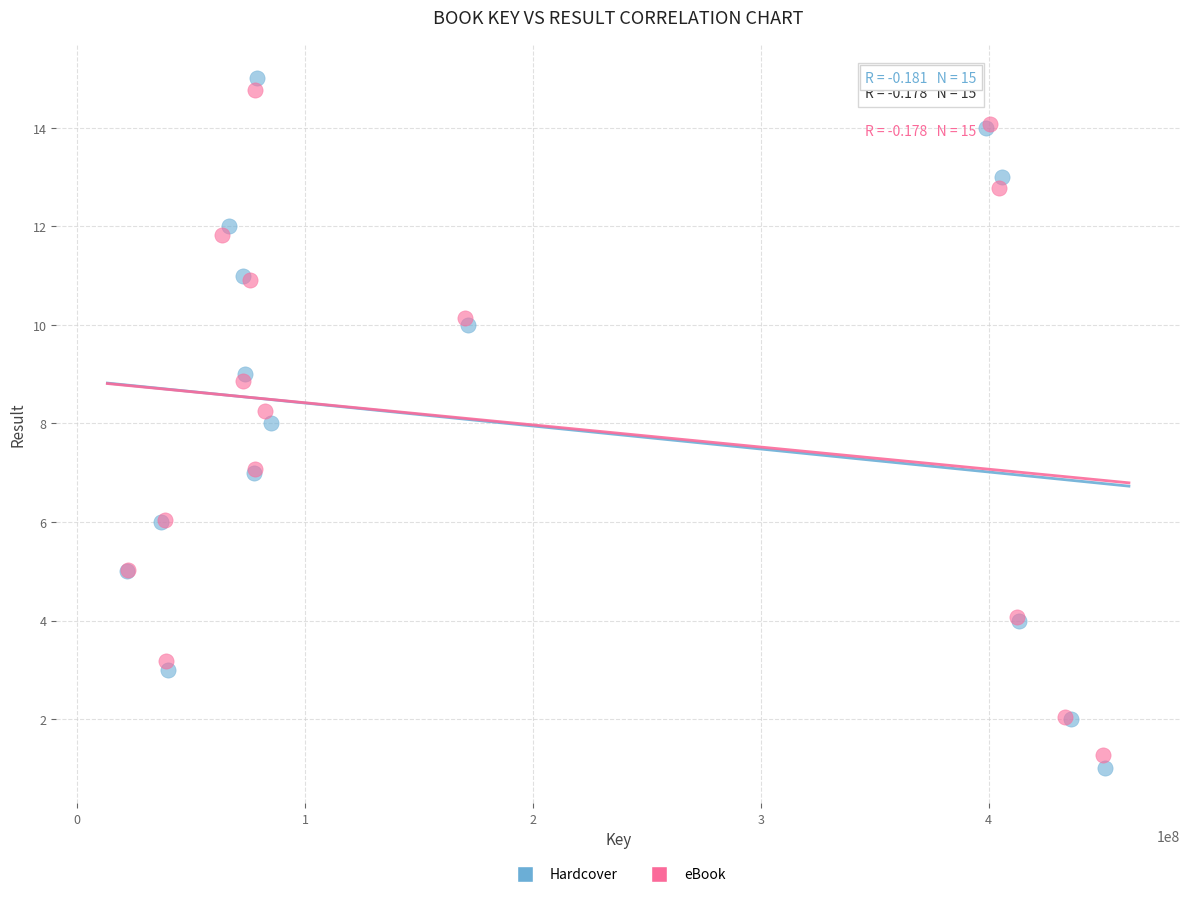

Which series has the widest spread of Y values?

eBook